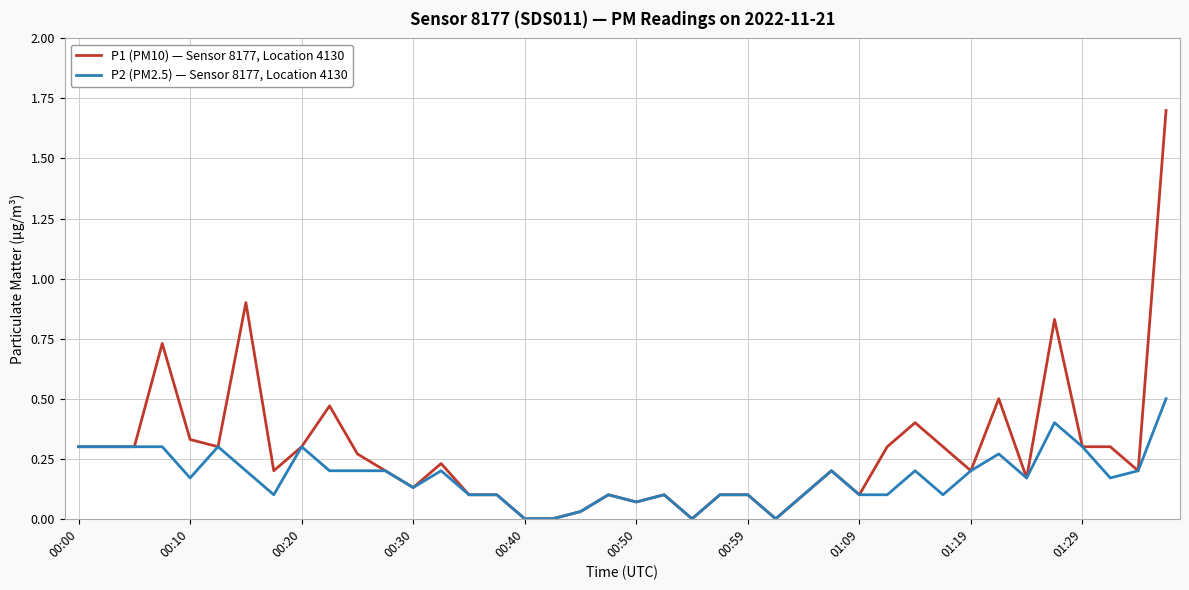

What is the greatest value displayed?

1.7